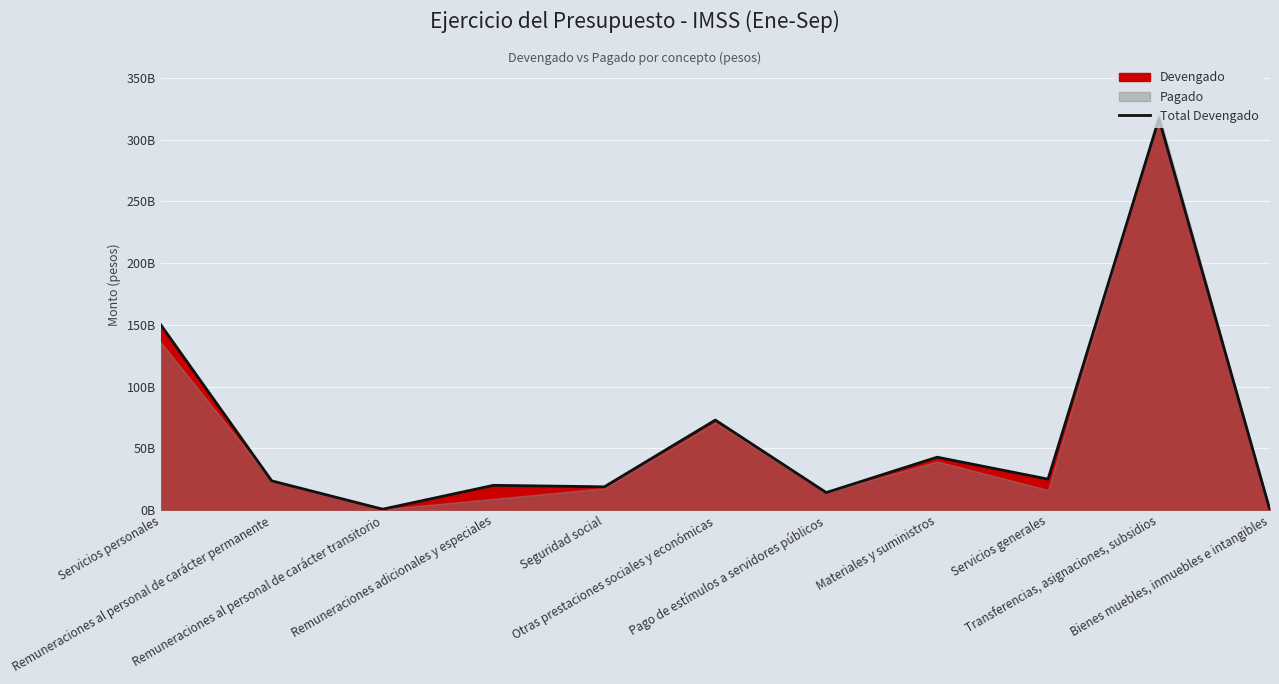

Reading left to right, list all the values displayed in this chart.

149975587203.2	23596234085.0	640598176.1	19980874687.4	18789176859.5	72851284028.5	14117419366.6	42767121179.9	24993582214.9	316997780461.1	108890097.0